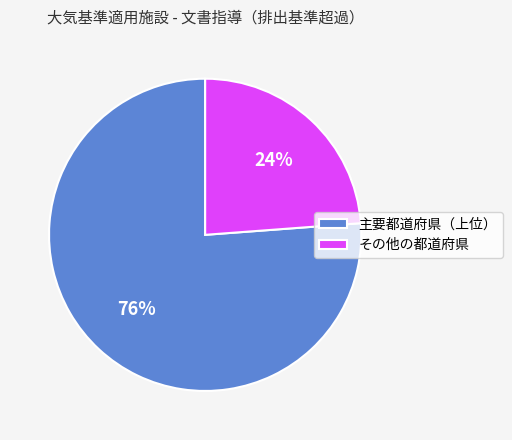

The その他の都道府県 slice represents 24% of the pie. True or false?

True